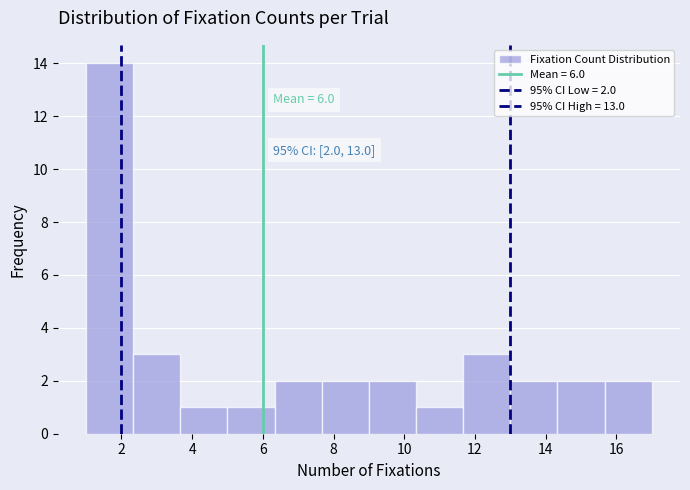

Which range on the x-axis has the tallest bar?

1.0 to 2.4